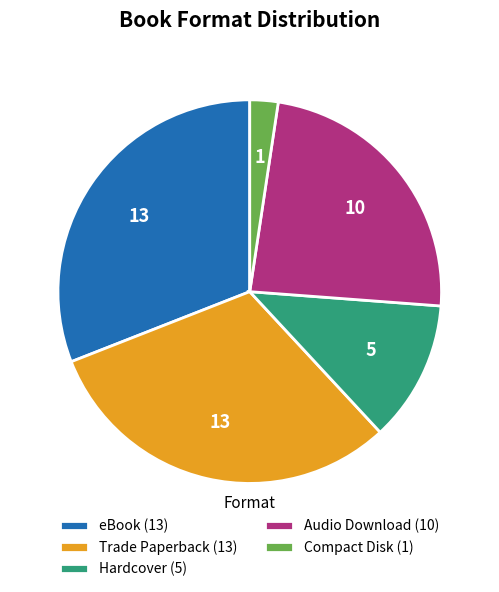

Do Hardcover and Compact Disk together represent more than half of the pie?

No